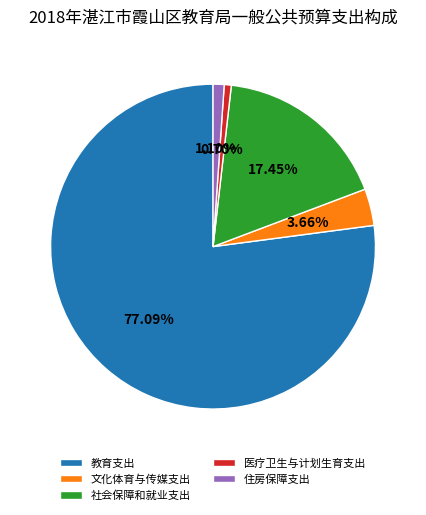

How many segments does this pie chart have?

5